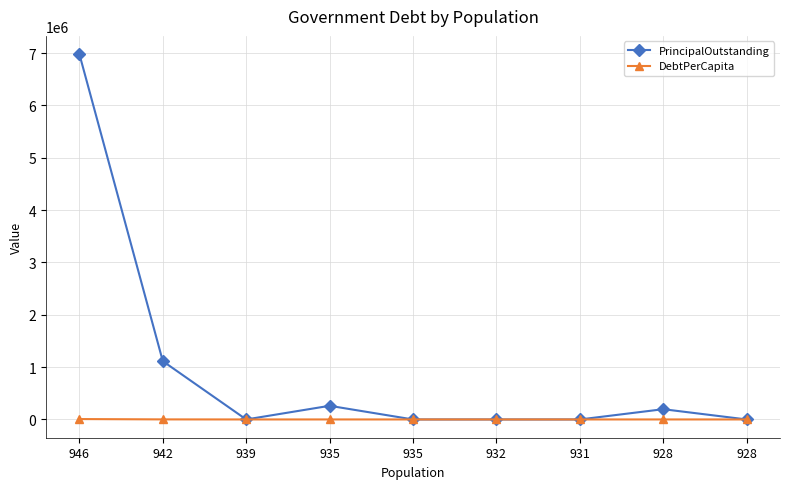

What is the sum of all DebtPerCapita values?

9051.4